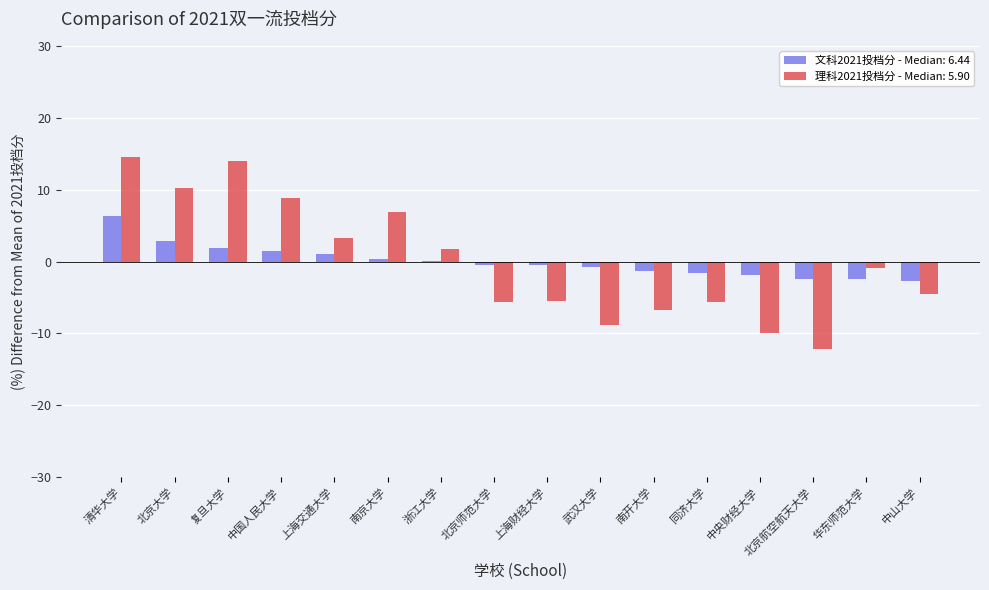

Is it true that 文科2021投档分 - Median: 6.44 equals -1.6 at 同济大学?

True